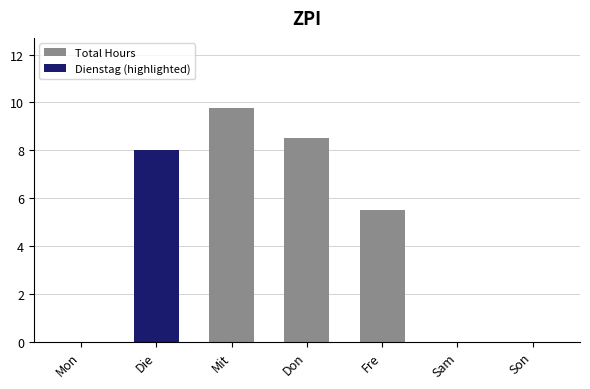

What is the maximum value shown in the chart?

9.8